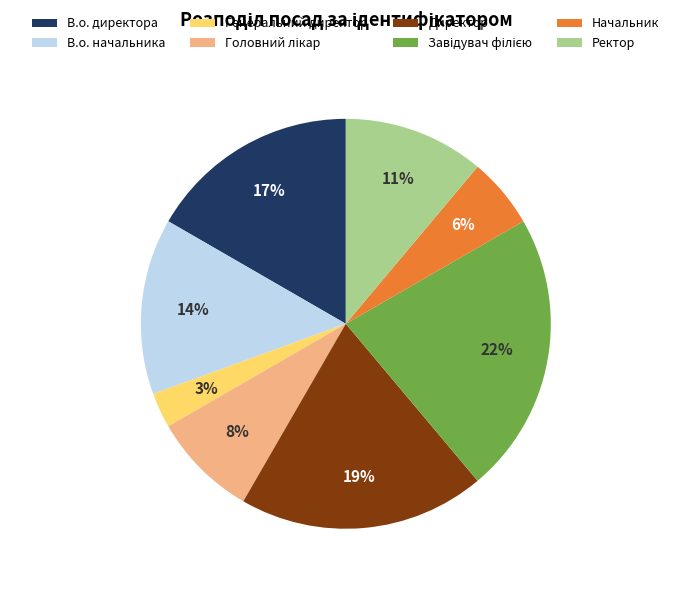

What is the smallest slice in the pie chart?

Генеральний директор